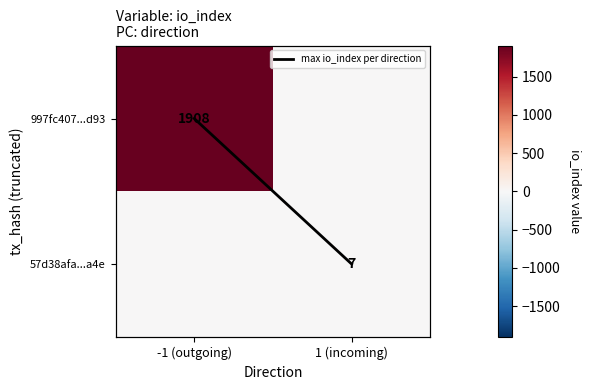

What is the total value across all series at -1 (outgoing)?

1909.0